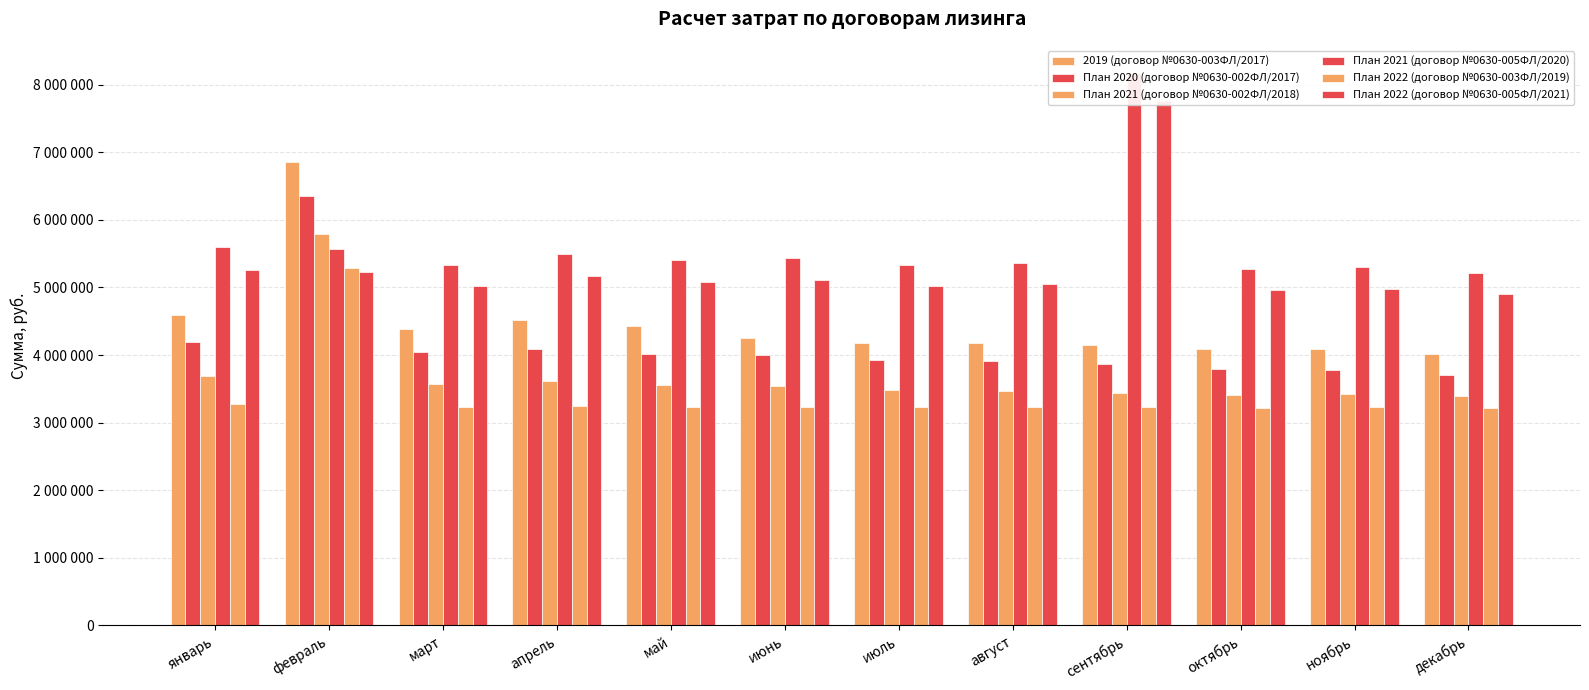

Rank the series at май from highest to lowest value.

План 2021 (договор №0630-005ФЛ/2020), План 2022 (договор №0630-005ФЛ/2021), 2019 (договор №0630-003ФЛ/2017), План 2020 (договор №0630-002ФЛ/2017), План 2021 (договор №0630-002ФЛ/2018), План 2022 (договор №0630-003ФЛ/2019)